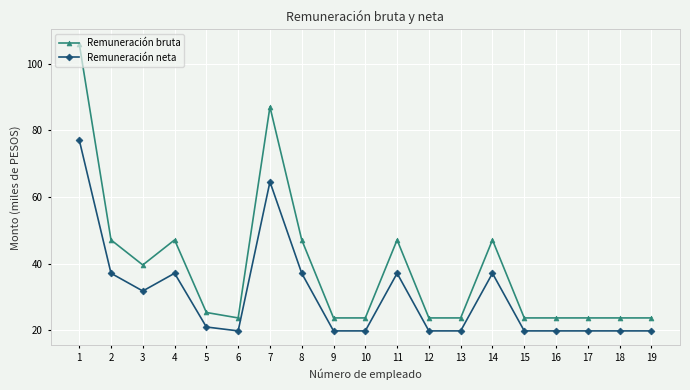

True or false: Remuneración neta has more than 2 interior local peaks.

True